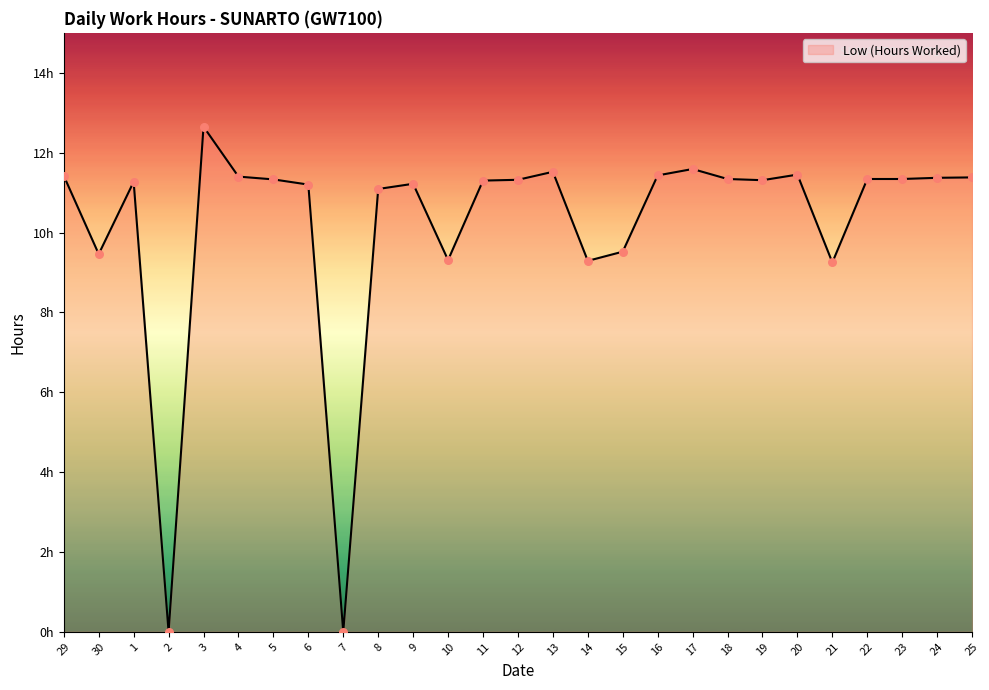

Which has a higher value, 2 or 30?

30